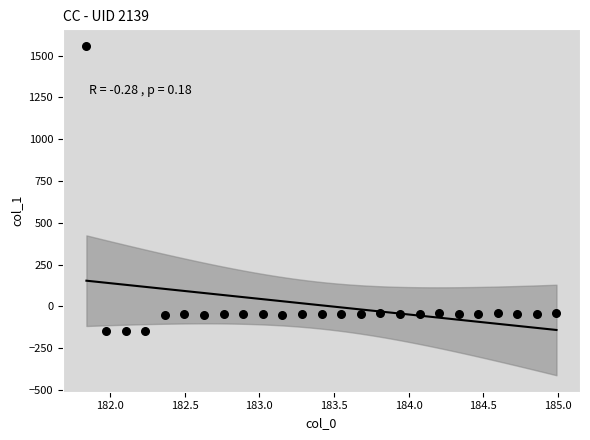

What is the range of Y values (max minus min)?

1709.1